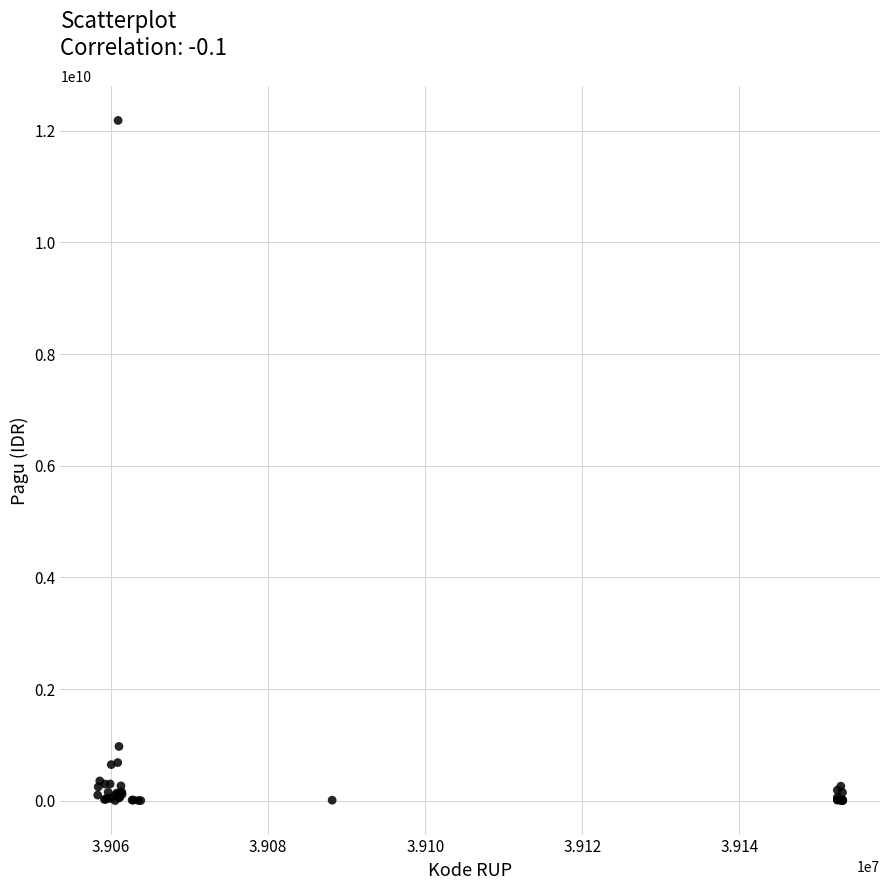

What Y value in the scatter plot is closest to 6092566000?

971640000